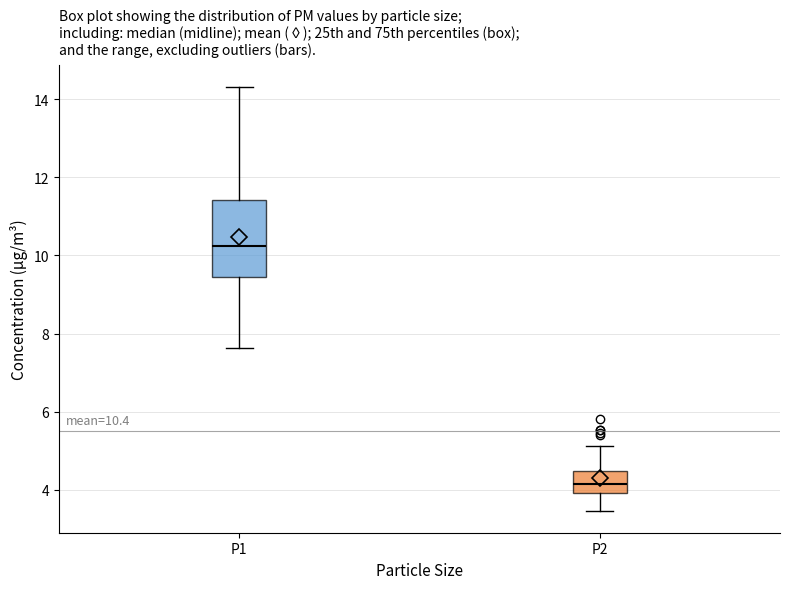

Comparing the boxes themselves (not the whiskers), which one is the tallest?

P1